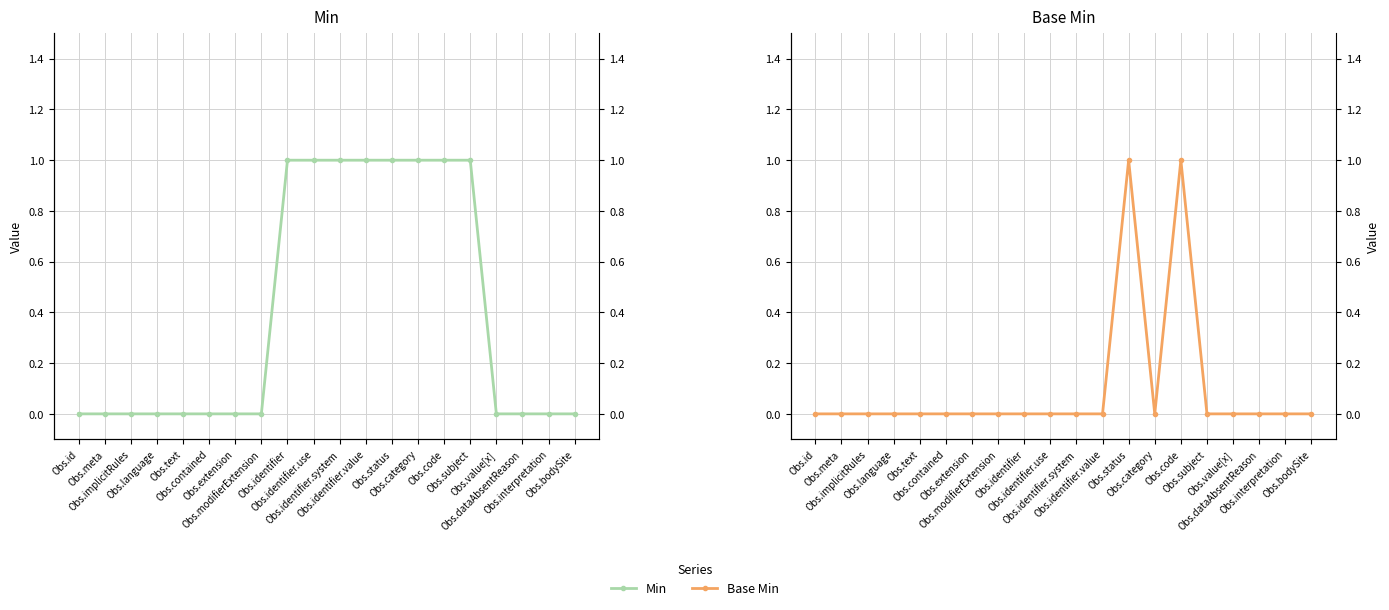

Reading left to right, transcribe all the data shown in this chart.

Min: Obs.id=0	Obs.meta=0	Obs.implicitRules=0	Obs.language=0	Obs.text=0	Obs.contained=0	Obs.extension=0	Obs.modifierExtension=0	Obs.identifier=1	Obs.identifier.use=1	Obs.identifier.system=1	Obs.identifier.value=1	Obs.status=1	Obs.category=1	Obs.code=1	Obs.subject=1	Obs.value[x]=0	Obs.dataAbsentReason=0	Obs.interpretation=0	Obs.bodySite=0
Base Min: Obs.id=0	Obs.meta=0	Obs.implicitRules=0	Obs.language=0	Obs.text=0	Obs.contained=0	Obs.extension=0	Obs.modifierExtension=0	Obs.identifier=0	Obs.identifier.use=0	Obs.identifier.system=0	Obs.identifier.value=0	Obs.status=1	Obs.category=0	Obs.code=1	Obs.subject=0	Obs.value[x]=0	Obs.dataAbsentReason=0	Obs.interpretation=0	Obs.bodySite=0